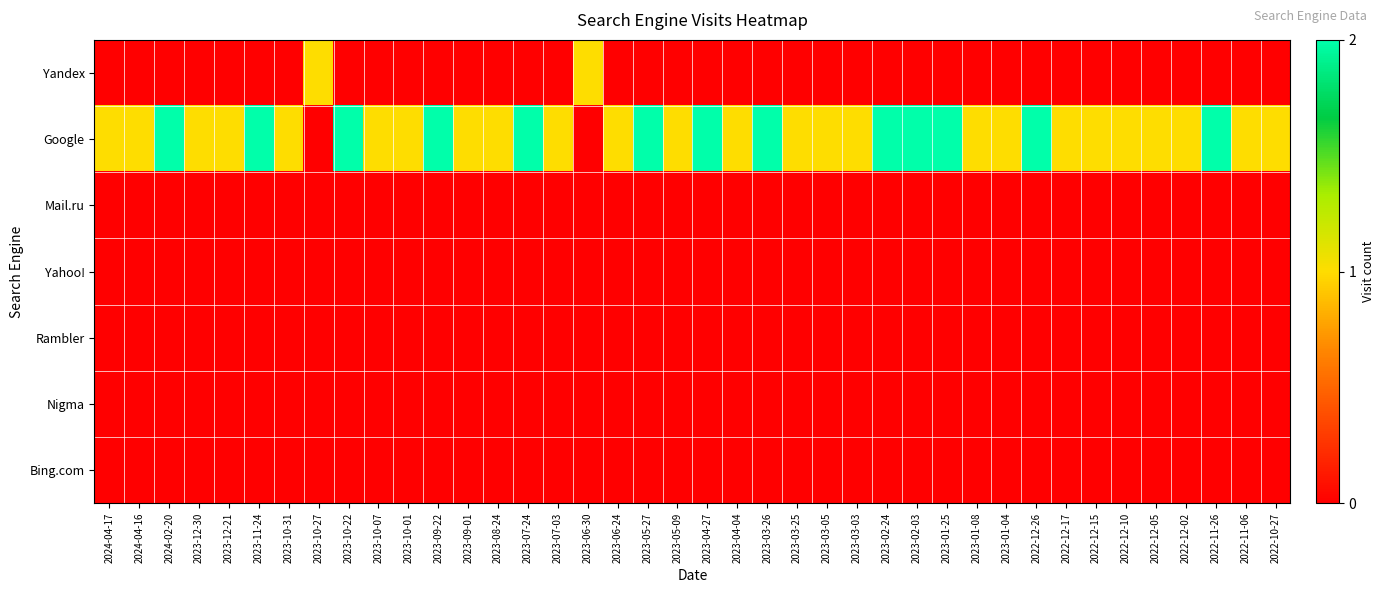

What is the greatest value displayed?

2